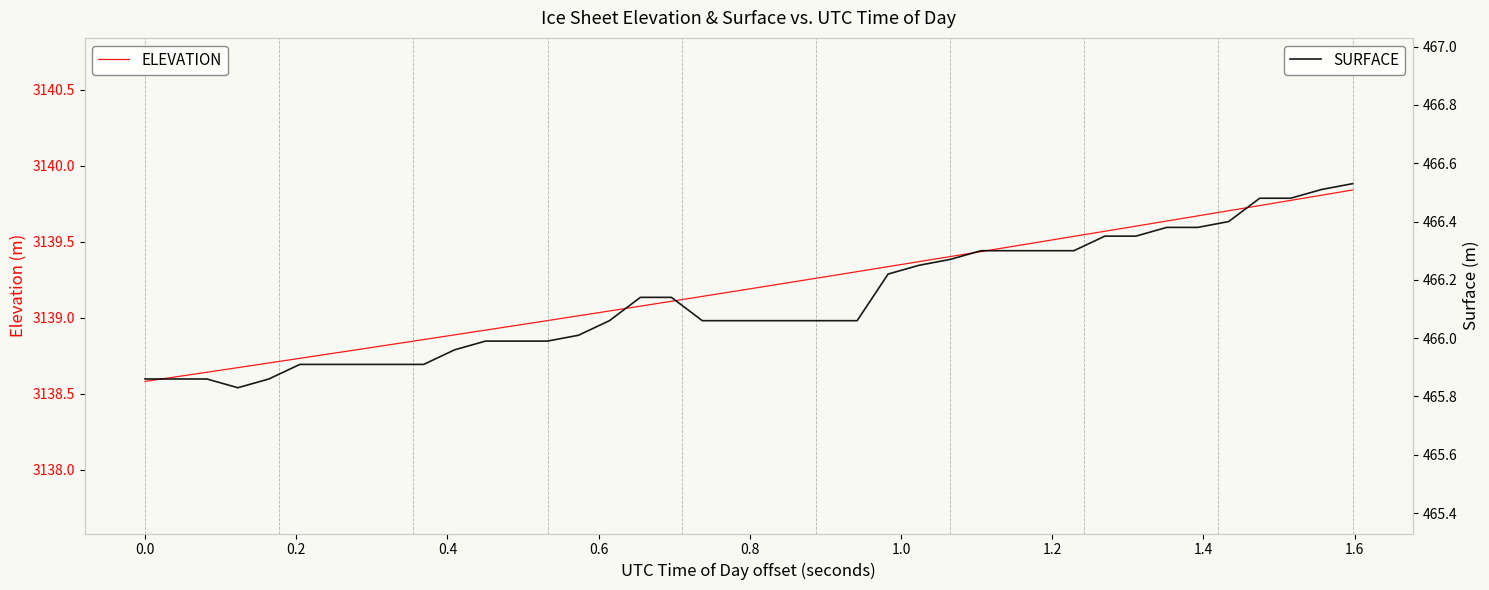

What are all the series names shown in the legend?

ELEVATION, SURFACE